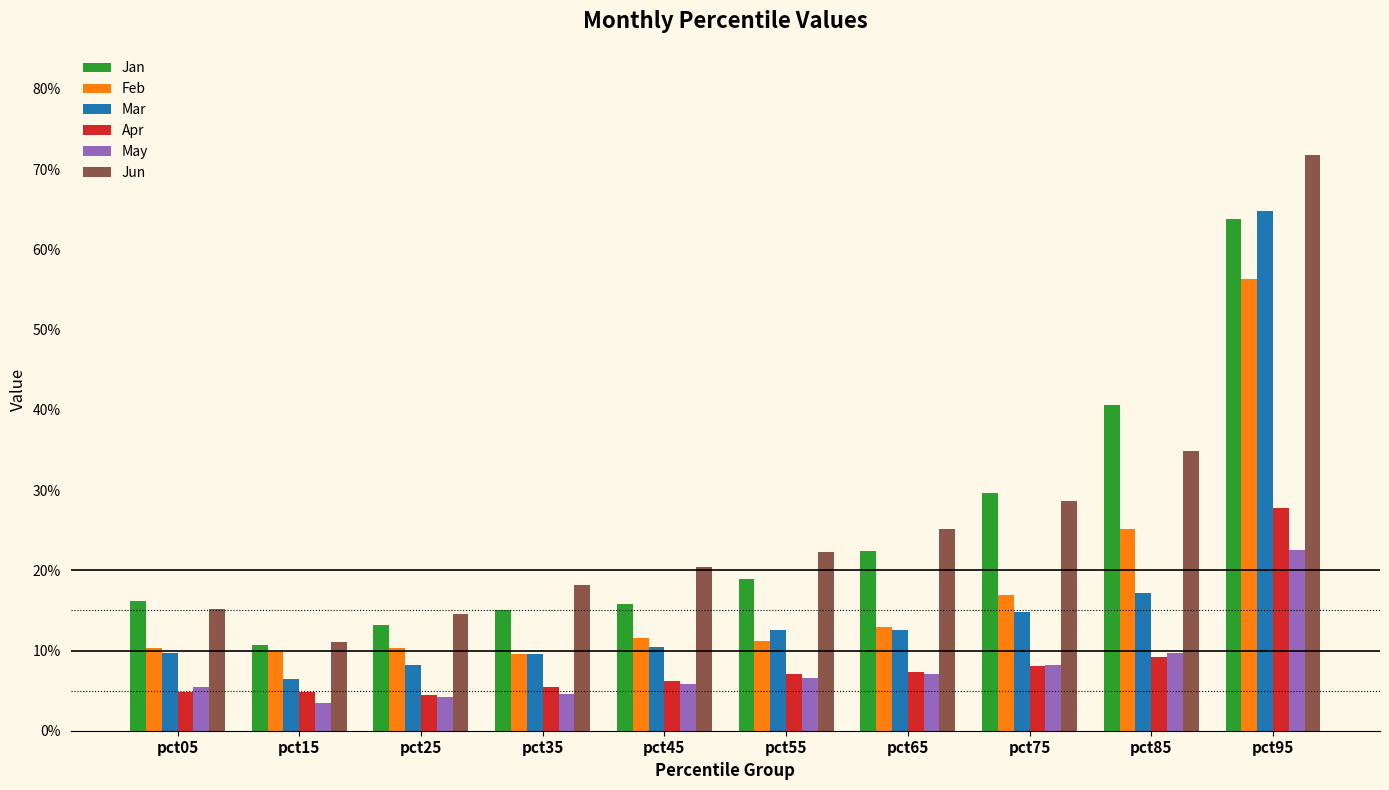

Between pct55 and pct75, which is larger?

pct75